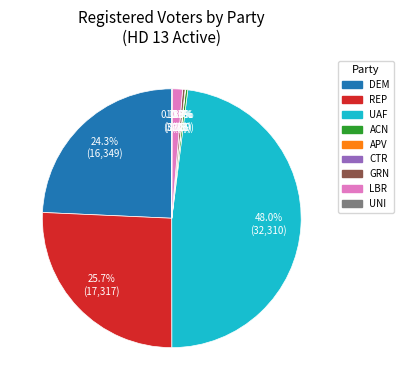

True or false: DEM accounts for 24% of the total.

True